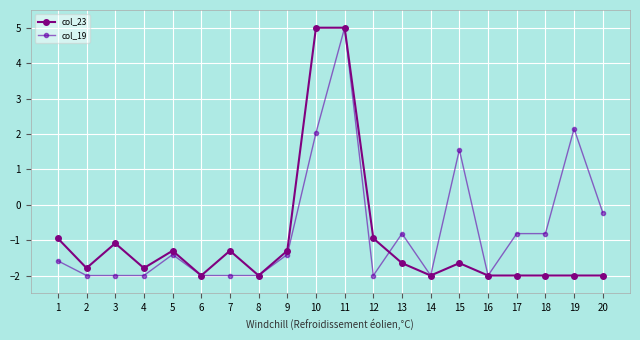

True or false: col_23 and col_19 cross at least once.

True